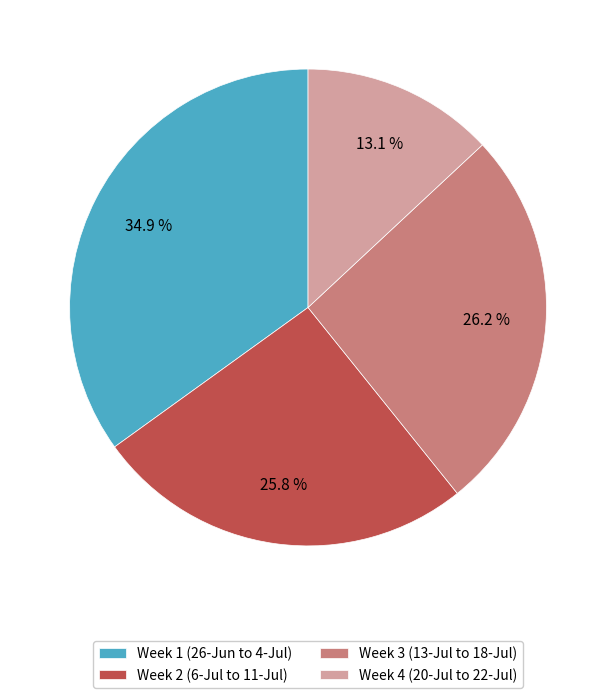

Which category has the smallest portion of the pie?

Week 4 (20-Jul to 22-Jul)